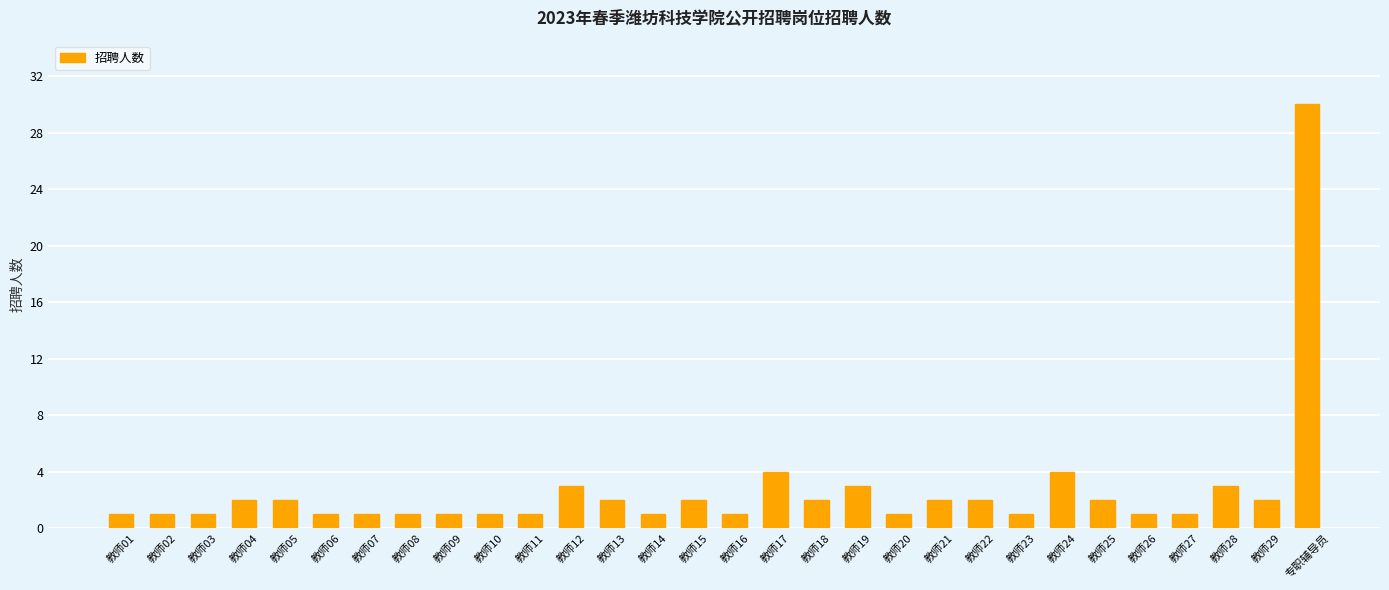

What is the difference between the second highest and minimum values?

3